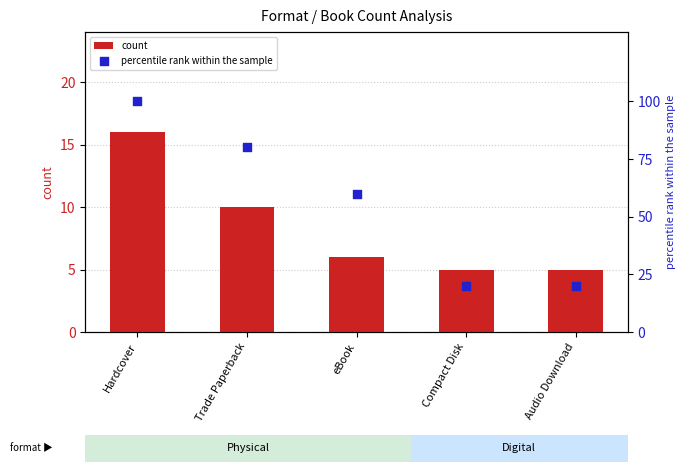

At how many categories does at least one series exceed 44?

3